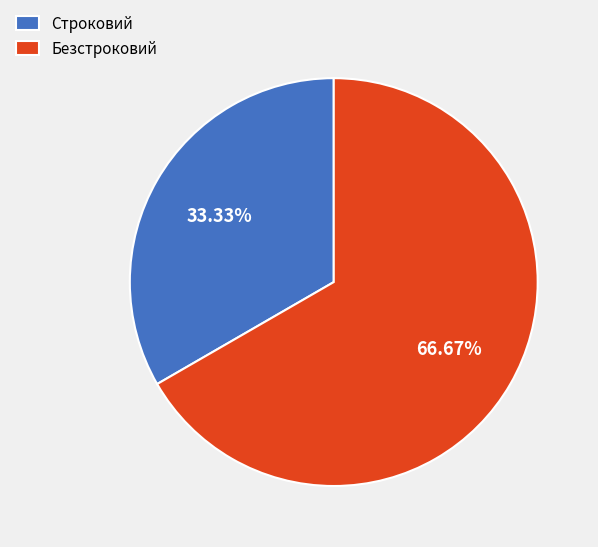

To the nearest percent, what percentage of the pie is Строковий?

33%